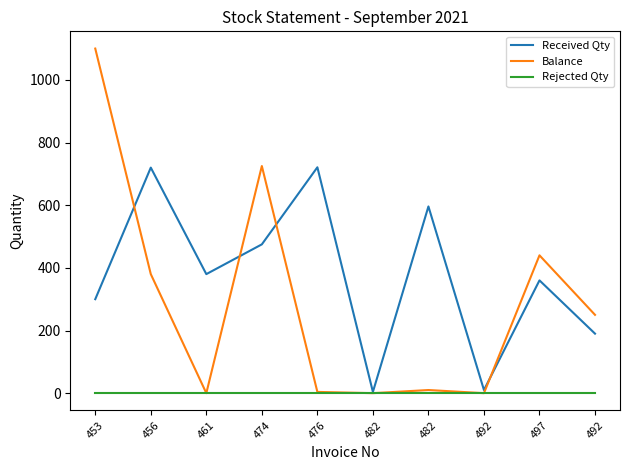

Reading left to right, list all the values displayed in this chart.

Received Qty: 453=300	456=720	461=380	474=475	476=721	482=4	482=596	492=10	497=360	492=190
Balance: 453=1100	456=380	461=0	474=725	476=4	482=0	482=10	492=0	497=440	492=250
Rejected Qty: 453=0	456=0	461=0	474=0	476=0	482=0	482=0	492=0	497=0	492=0